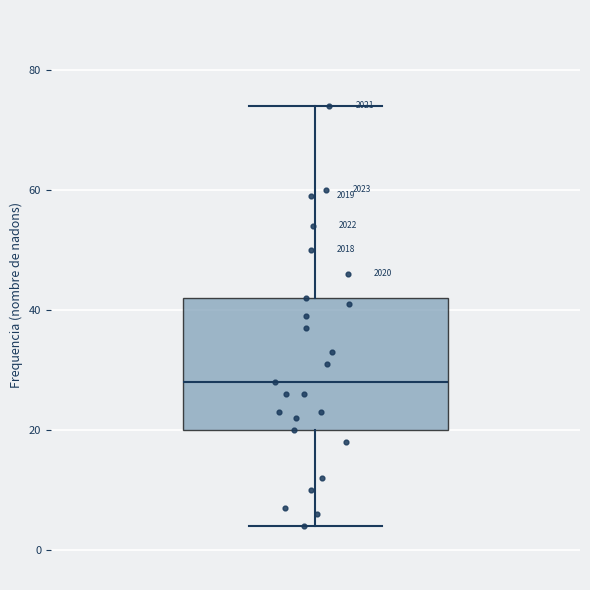

Where does the upper whisker of the box end on the y-axis? The values are not printed on the chart, so give them approximately, as read against the axis.

74